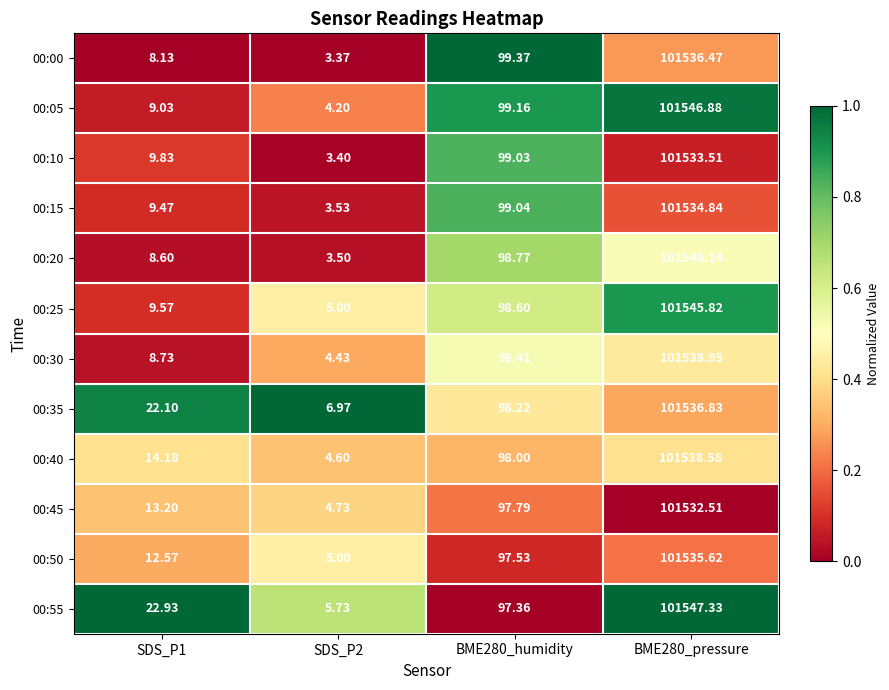

Count the number of data series in this chart.

12